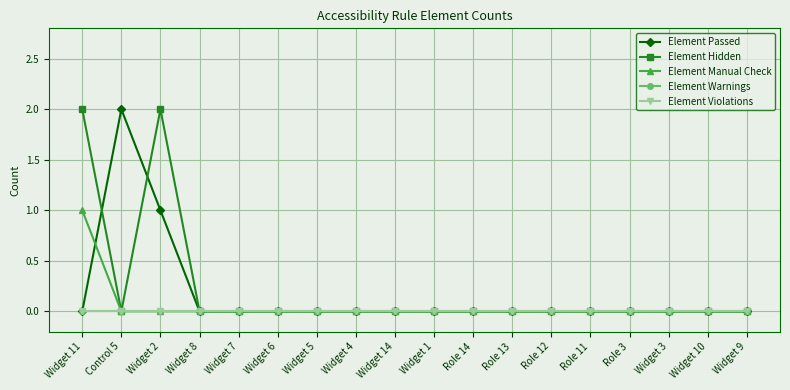

True or false: Element Passed has a value of -1 at Widget 8.

False